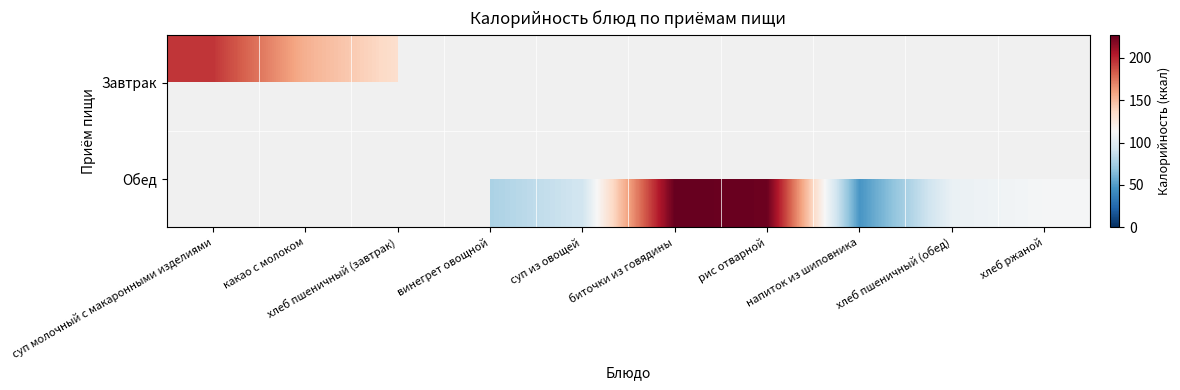

At винегрет овощной, list the series in order from smallest to largest.

Завтрак, Обед